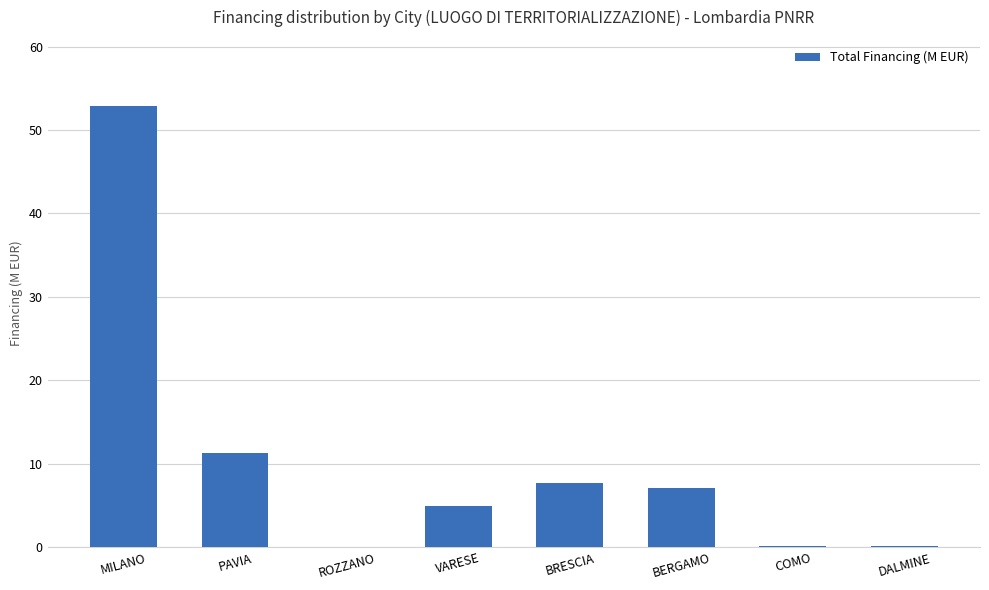

Where is the data nearest to the value 26?

PAVIA